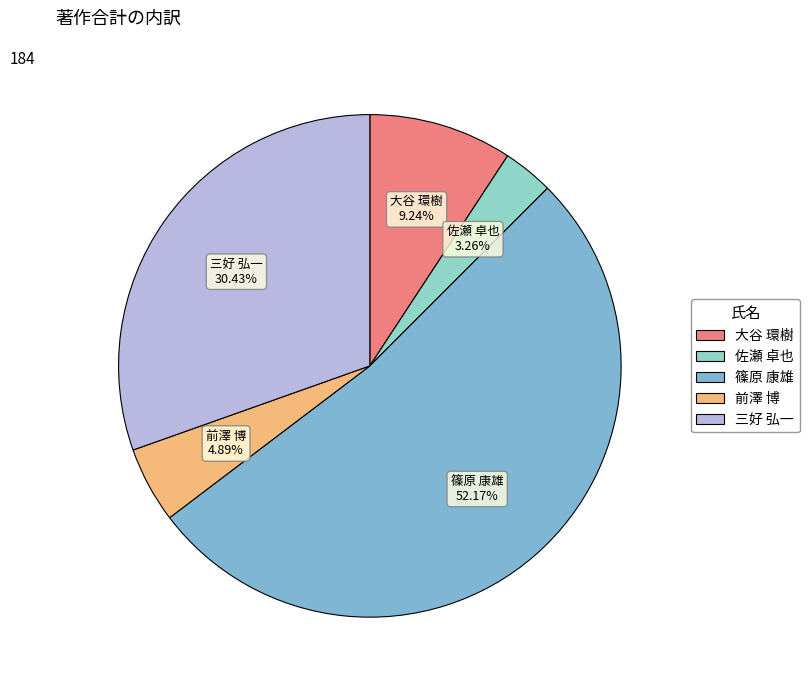

Which has a higher value, 三好 弘一 or 篠原 康雄?

篠原 康雄